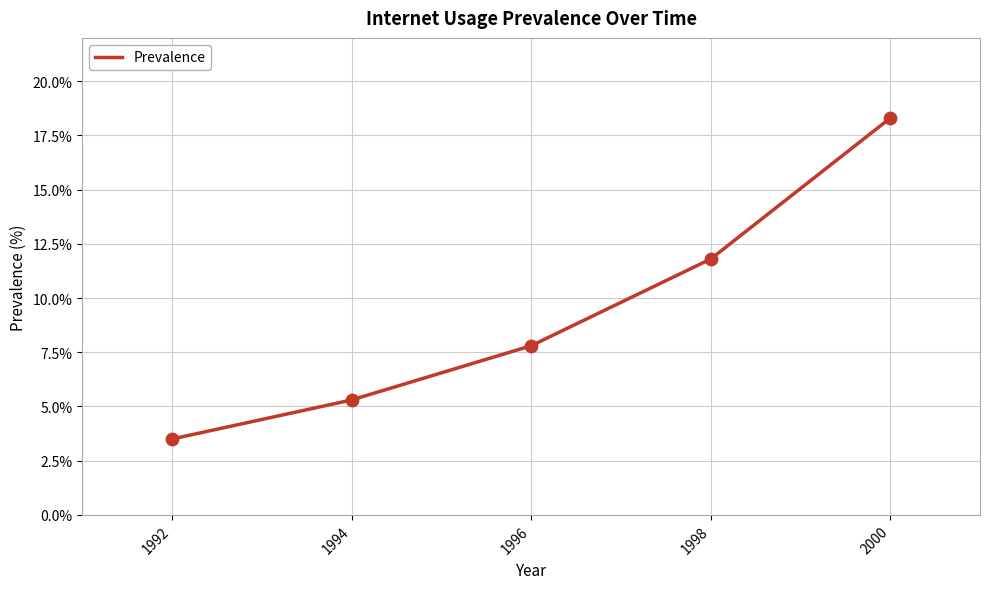

What is the ratio of the value at 2000 to the value at 1992?

5.2